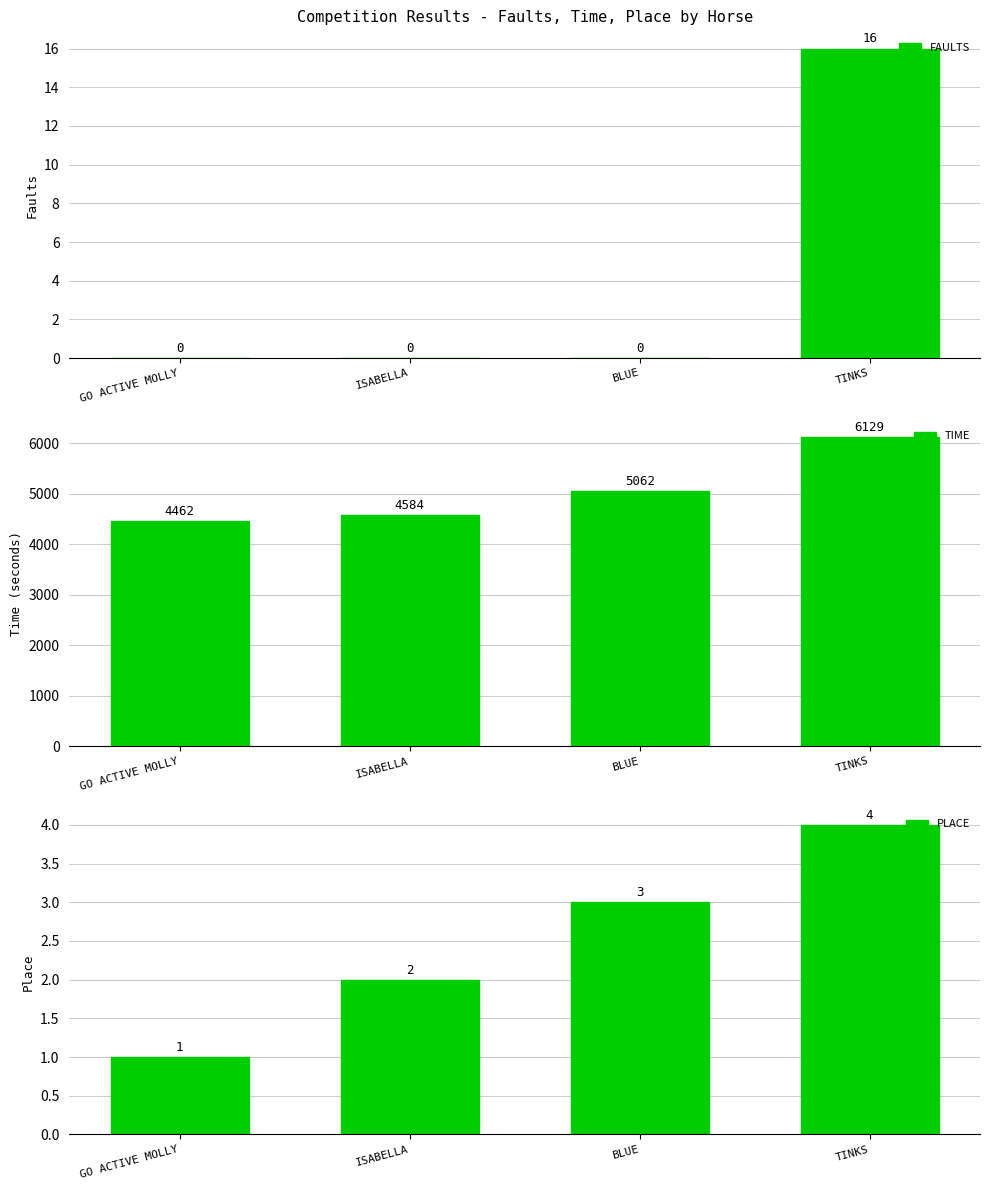

How many bars are there in each group?

3